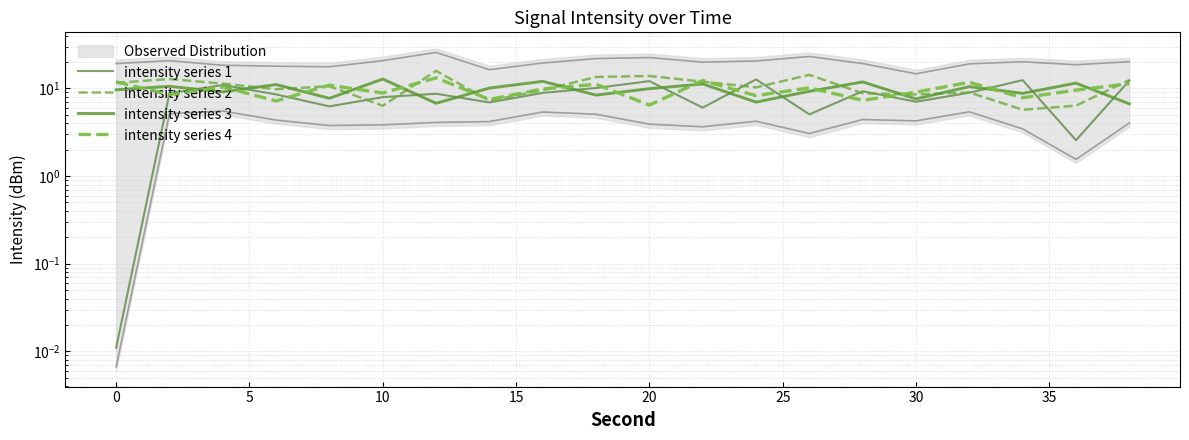

What is the difference between the second highest and second lowest values in the intensity series 2 series?

7.9